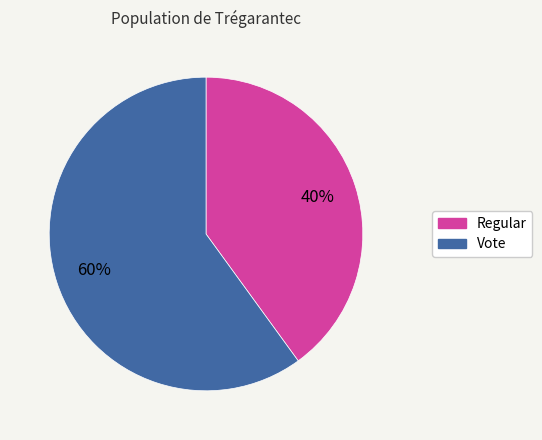

What is the largest slice in the pie chart?

Vote